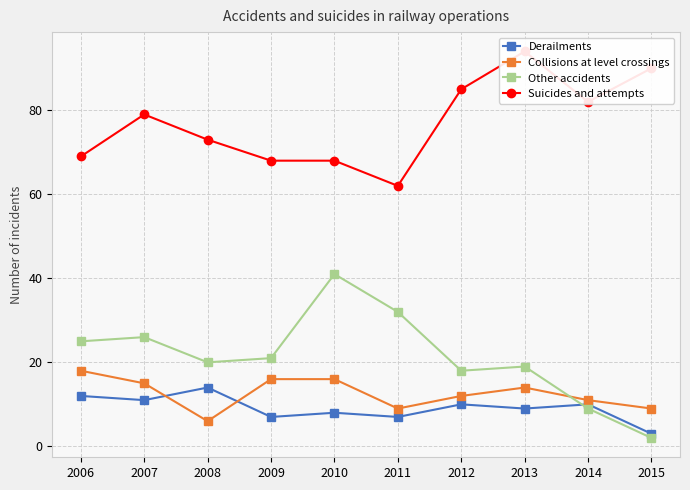

The Collisions at level crossings series shows 7 at 2006. True or false?

False